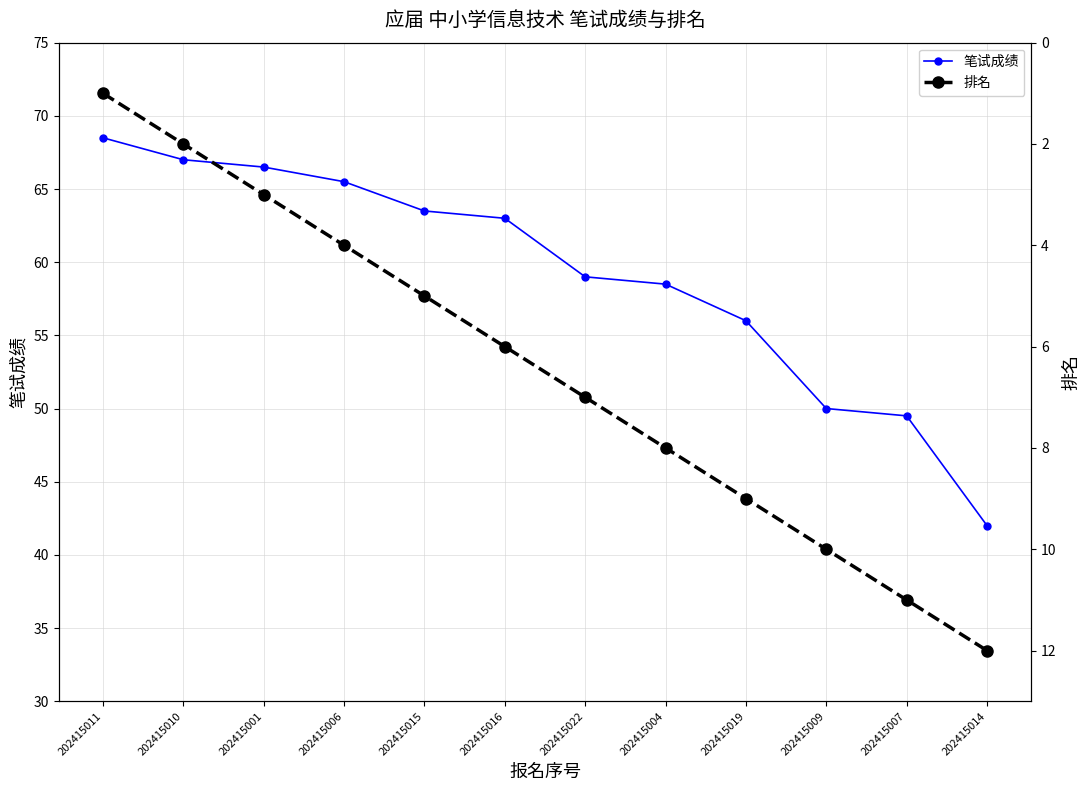

Reading left to right, what are all the values shown in this chart?

笔试成绩: 202415011=68.5	202415010=67.0	202415001=66.5	202415006=65.5	202415015=63.5	202415016=63.0	202415022=59.0	202415004=58.5	202415019=56.0	202415009=50.0	202415007=49.5	202415014=42.0
排名: 202415011=1.0	202415010=2.0	202415001=3.0	202415006=4.0	202415015=5.0	202415016=6.0	202415022=7.0	202415004=8.0	202415019=9.0	202415009=10.0	202415007=11.0	202415014=12.0